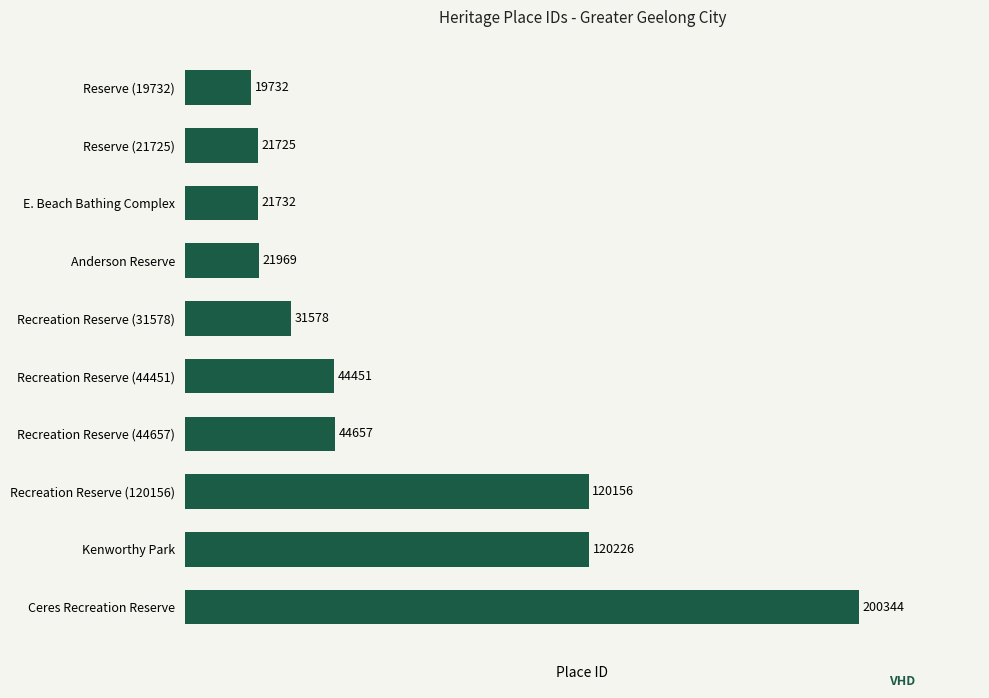

List the labels in order of value, largest first.

Ceres Recreation Reserve, Kenworthy Park, Recreation Reserve (120156), Recreation Reserve (44657), Recreation Reserve (44451), Recreation Reserve (31578), Anderson Reserve, E. Beach Bathing Complex, Reserve (21725), Reserve (19732)